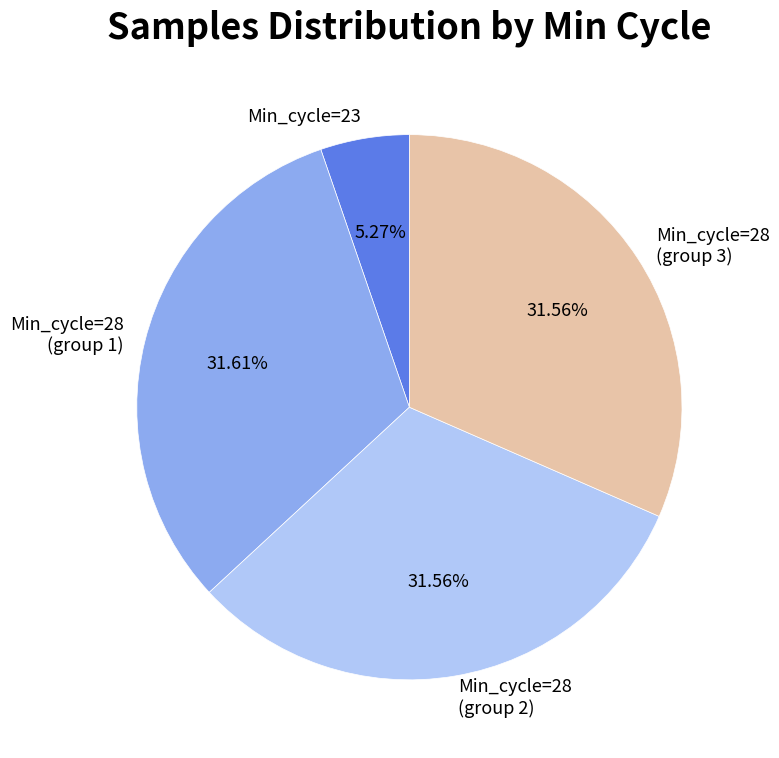

Count the number of slices in the pie.

4